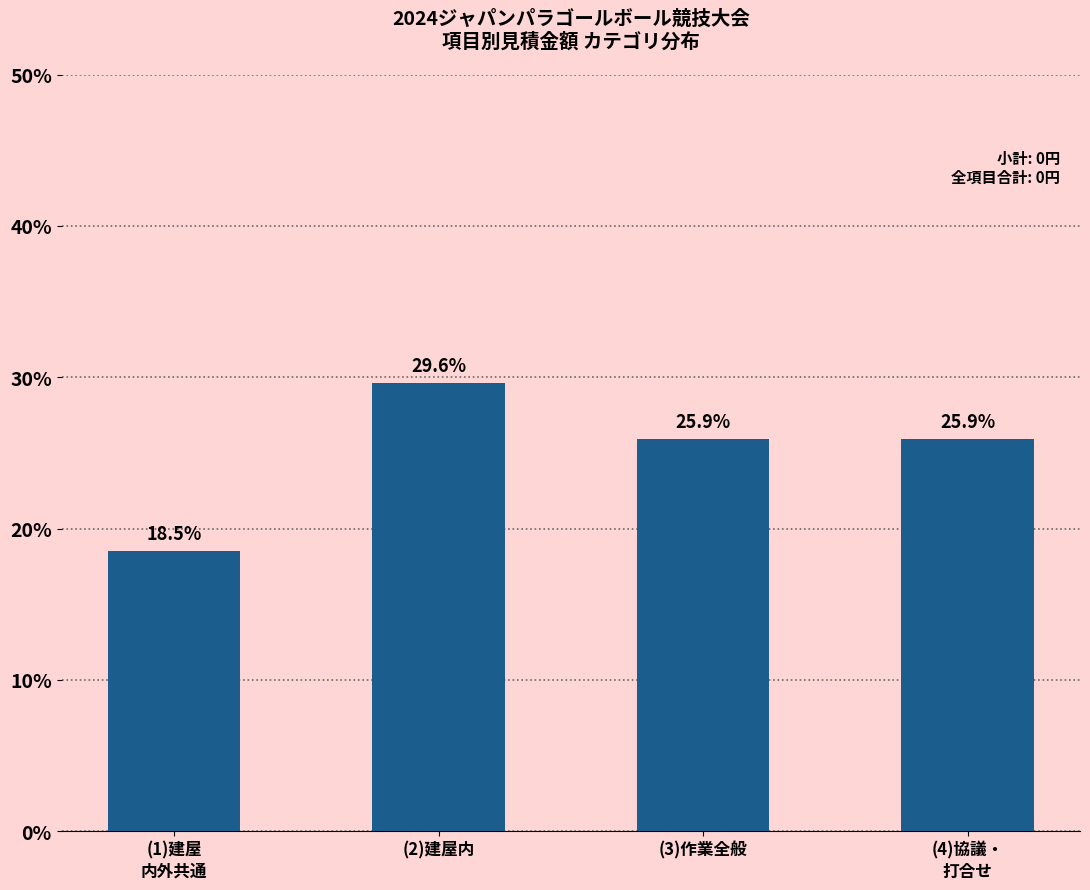

Reading left to right, list all the values displayed in this chart.

18.5	29.6	25.9	25.9